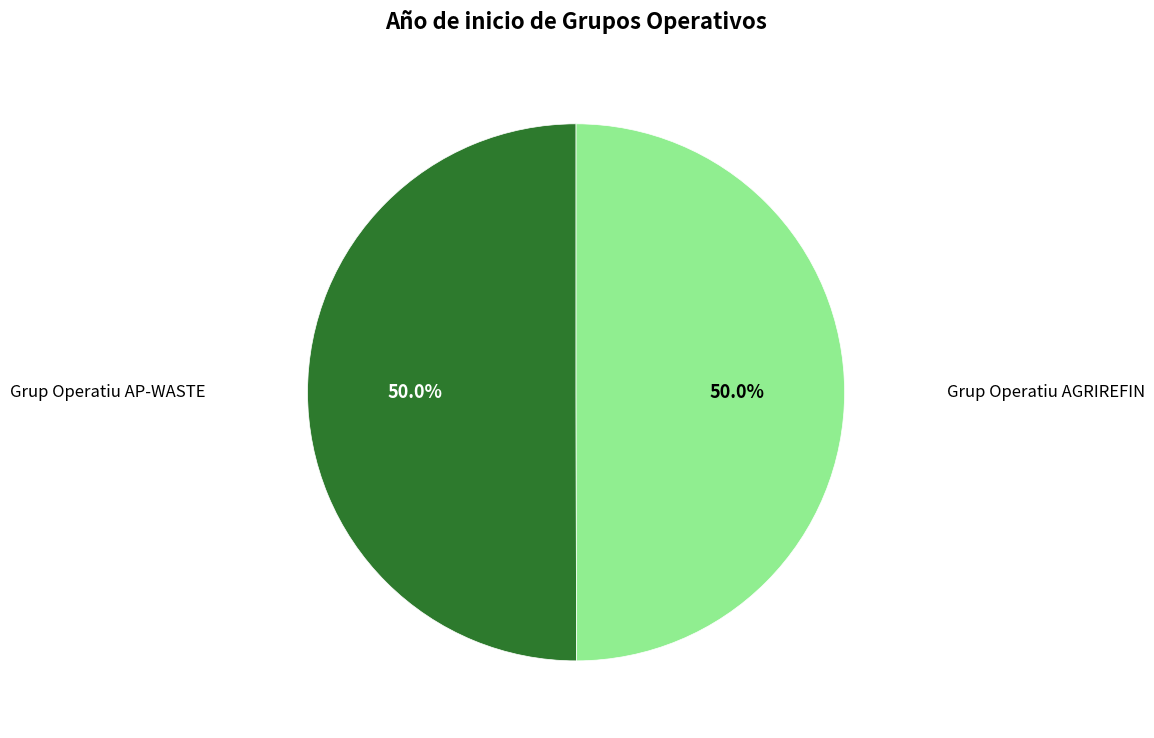

To the nearest percent, what percentage of the pie is Grup Operatiu AGRIREFIN?

50%